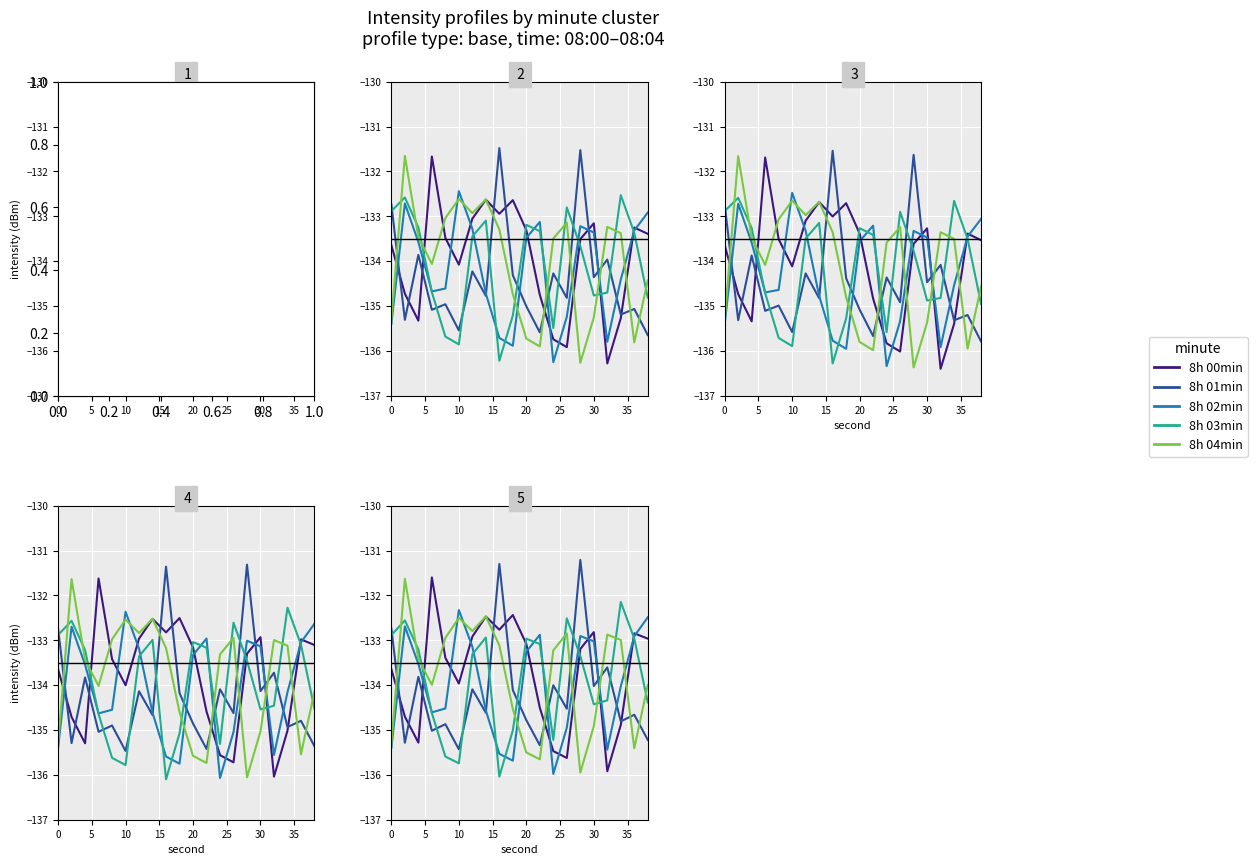

Which series ends up on top after the final intersection of 8h 03min and 8h 02min?

8h 02min